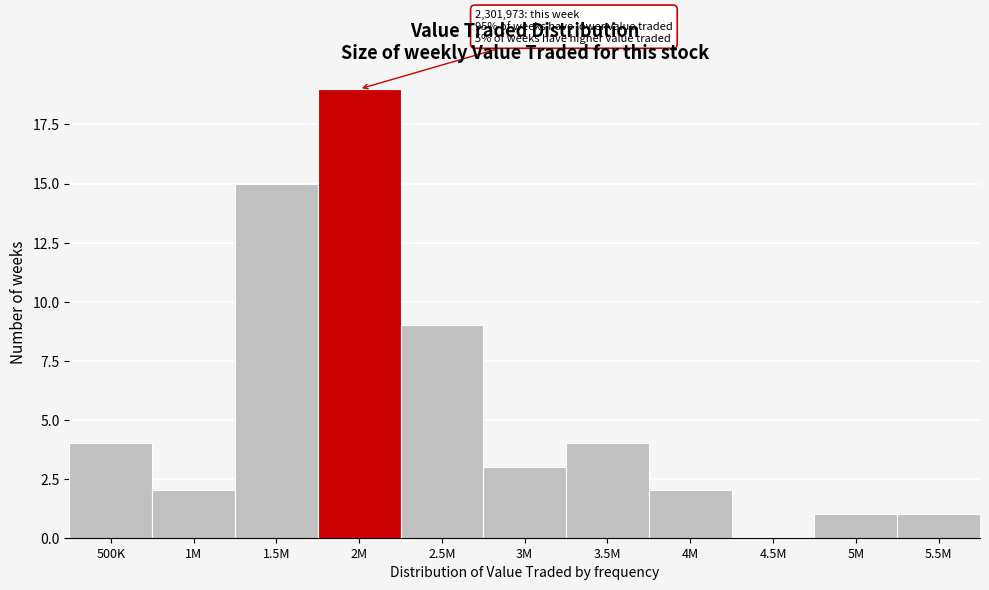

Reading left to right, transcribe all the data shown in this chart.

500K=4	1M=2	1.5M=15	2M=19	2.5M=9	3M=3	3.5M=4	4M=2	4.5M=0	5M=1	5.5M=1